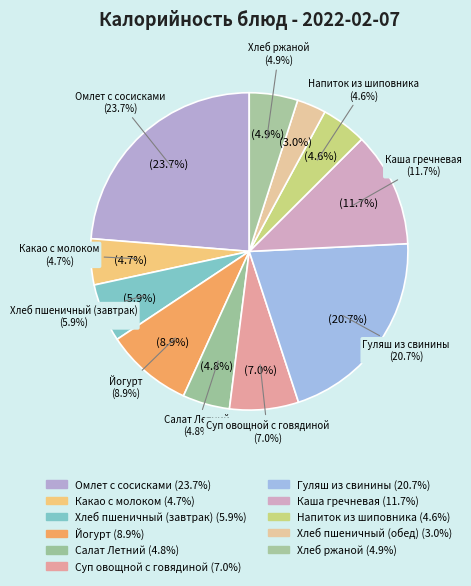

What is the smallest slice in the pie chart?

Хлеб пшеничный (обед)